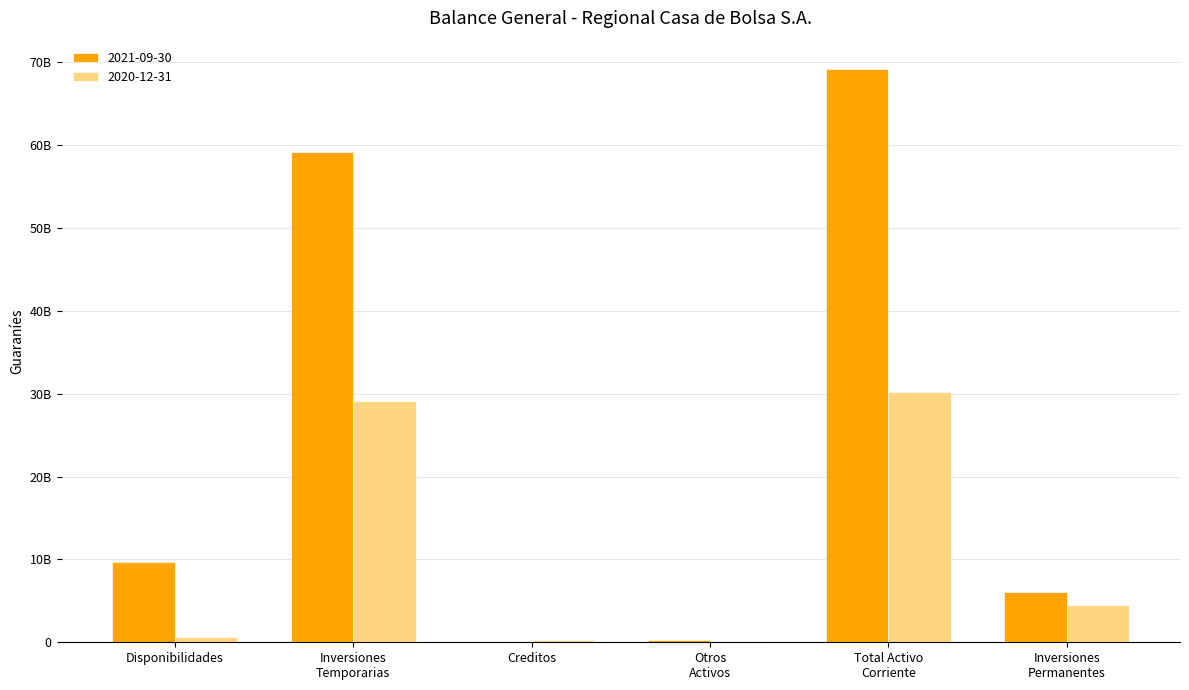

Which series has the largest range (max minus min)?

2021-09-30